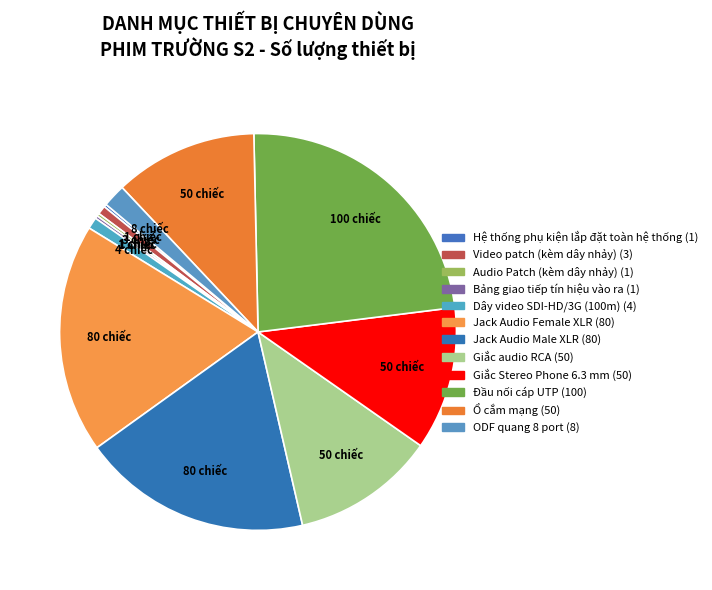

What is the largest slice in the pie chart?

Đầu nối cáp UTP